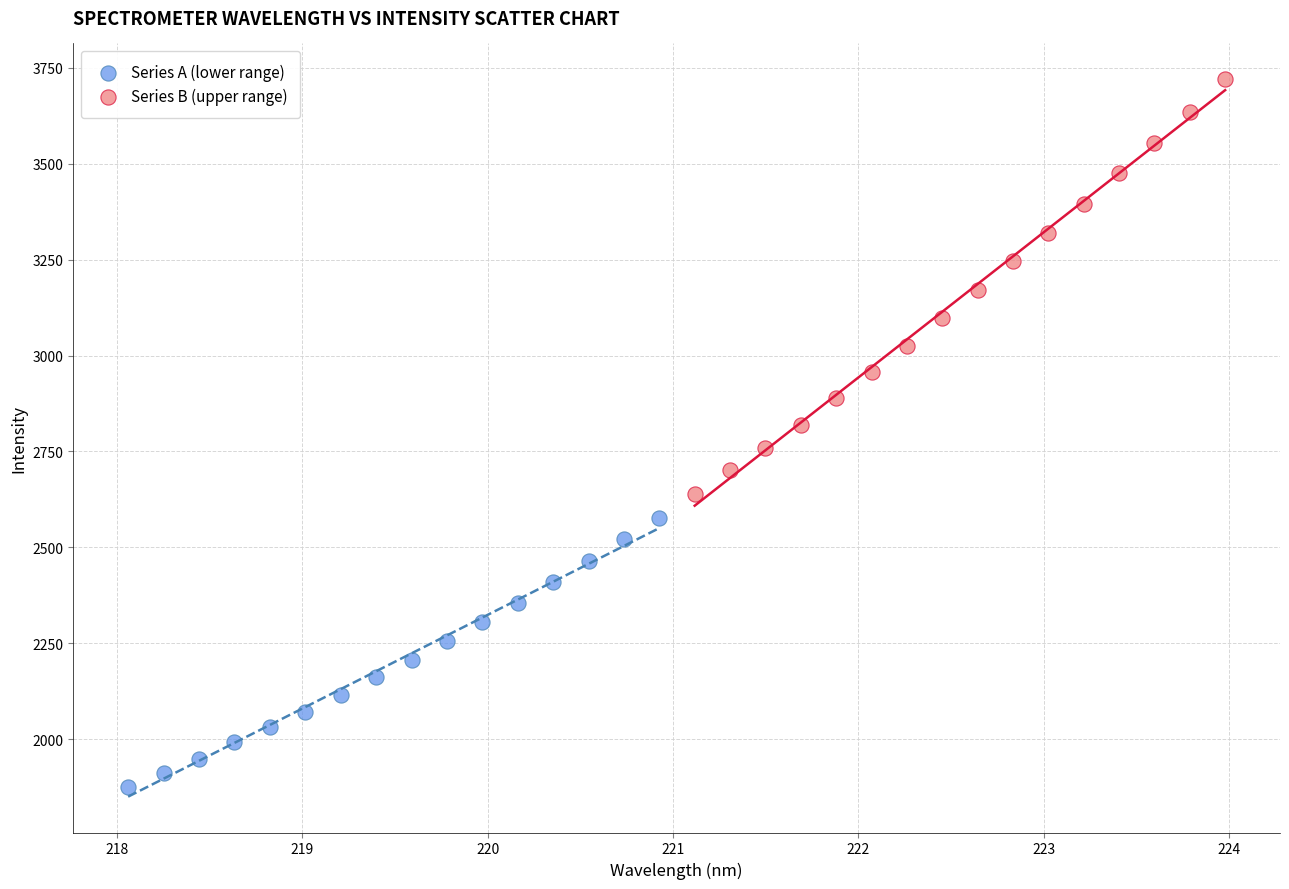

What are all the series names shown in the legend?

Series A (lower range), Series B (upper range)